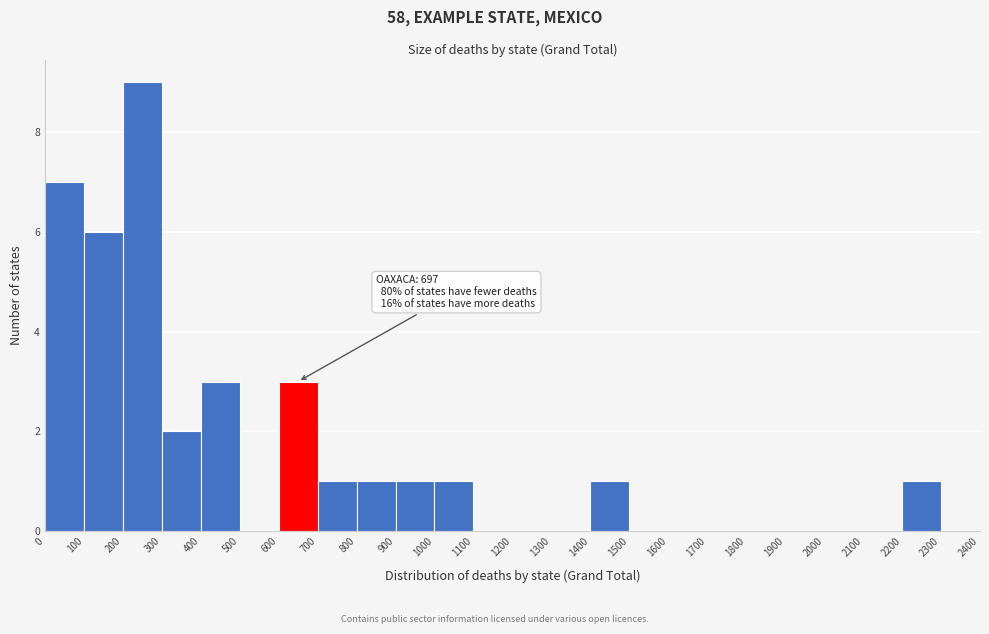

Over which range of the x-axis is the bar tallest?

200 to 300